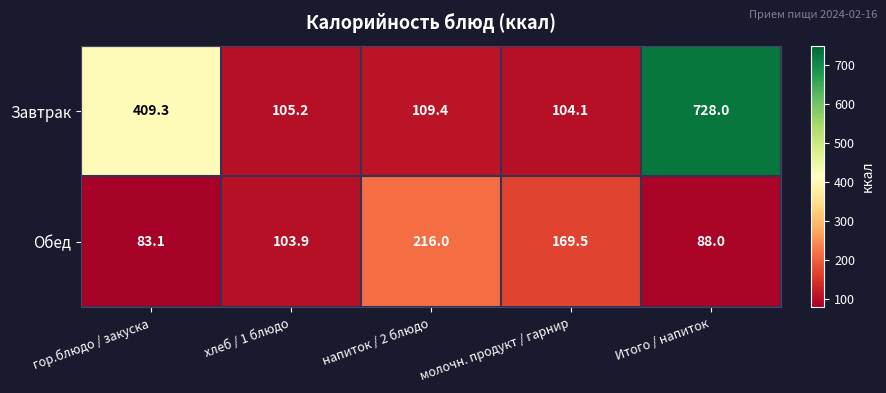

Which category has the highest value in the Завтрак series?

Итого / напиток